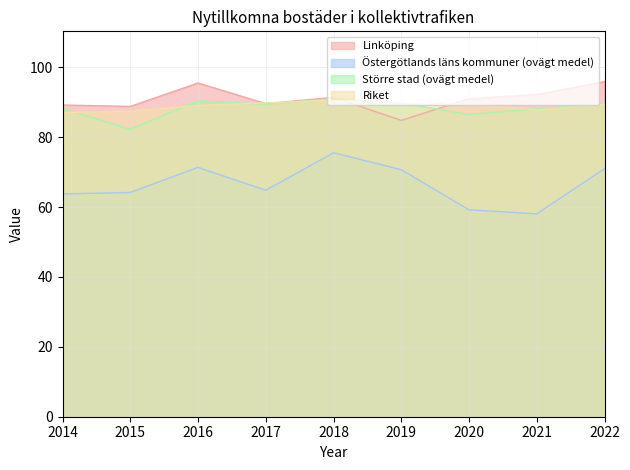

Does the chart display data point markers on the line(s)?

No